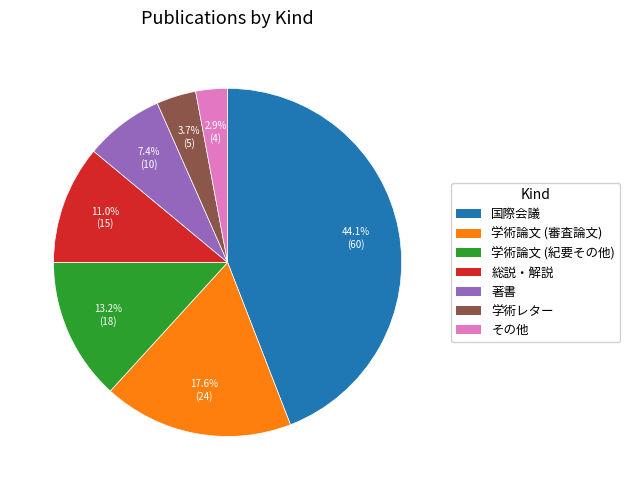

To the nearest percent, what is the average slice percentage?

14%